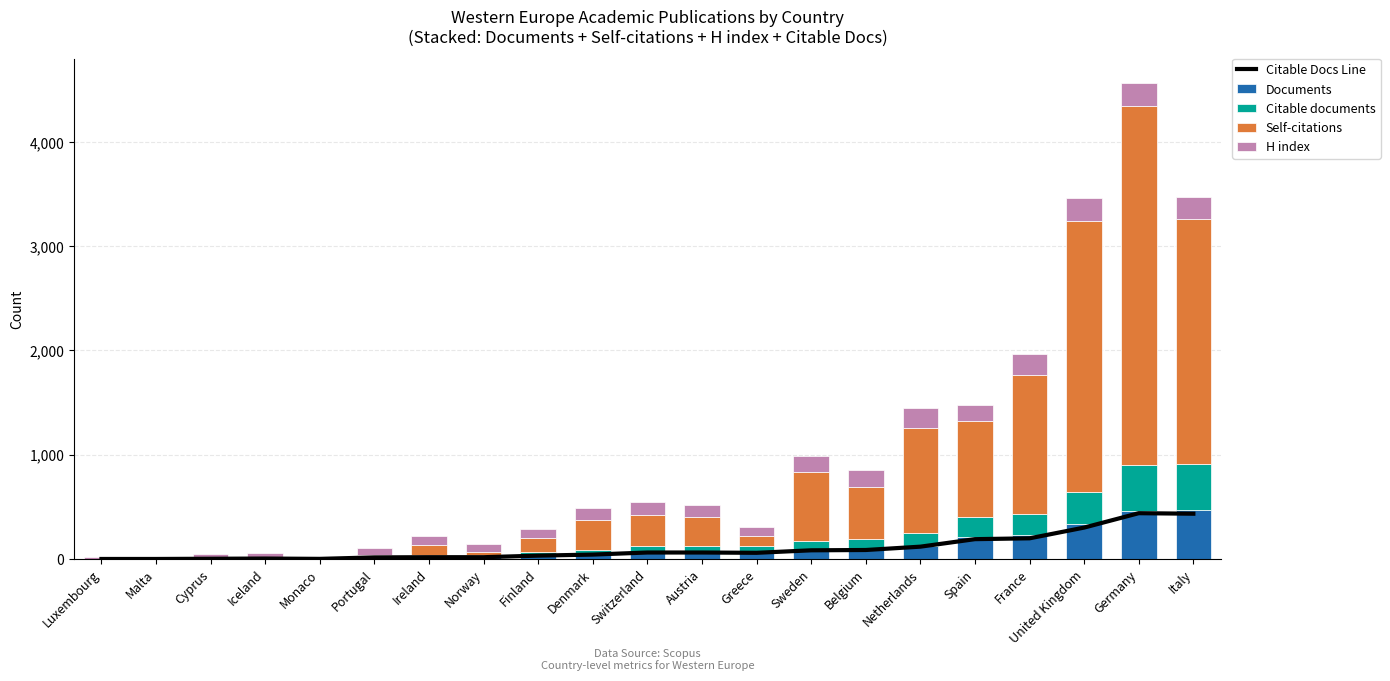

What is the total value across all series at Netherlands?

1570